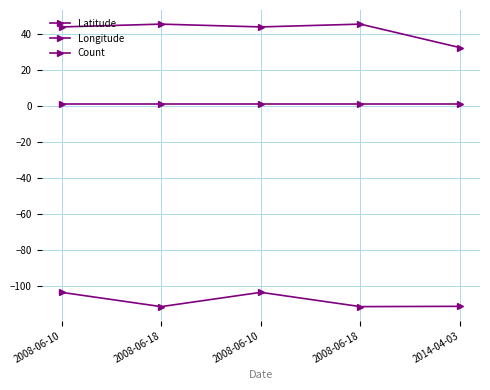

How many lines are shown in the chart?

3